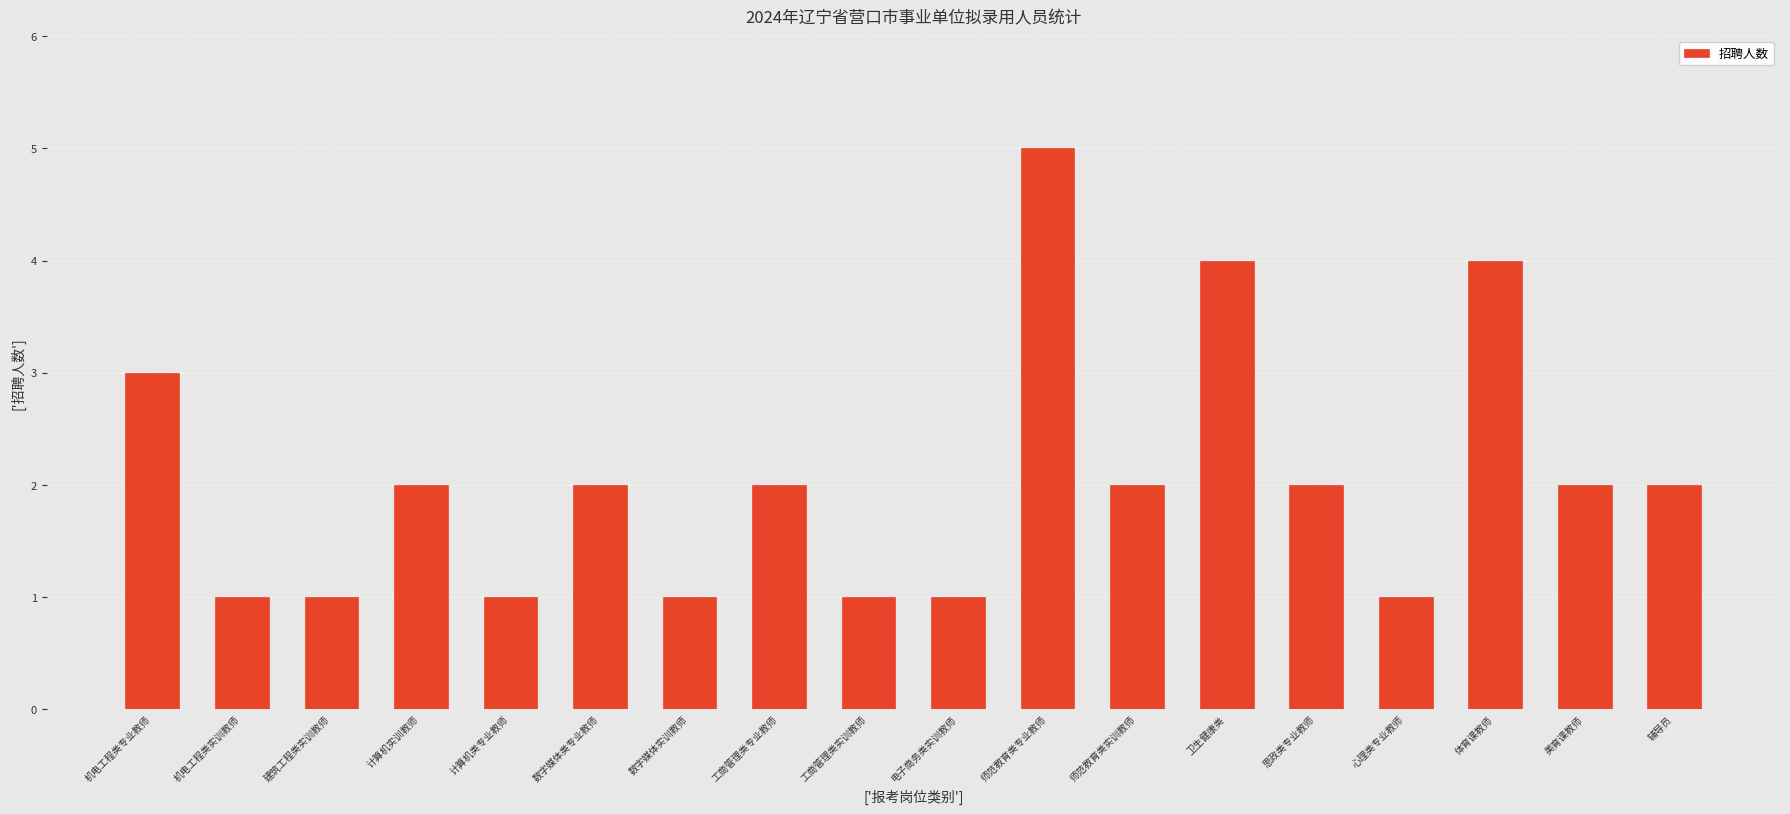

Which category has the highest value across all series?

师范教育类专业教师